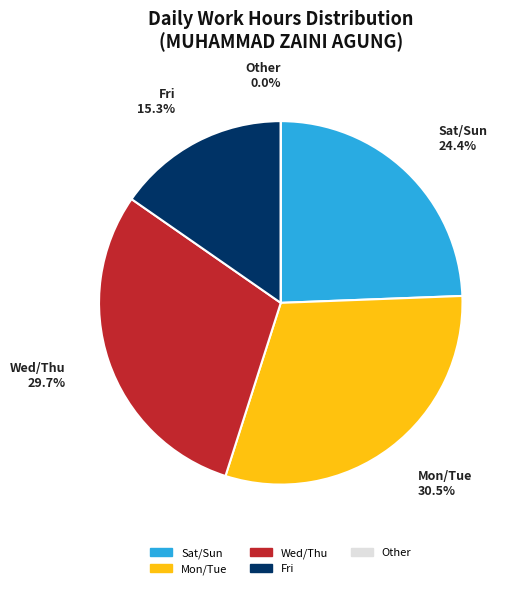

True or false: 23-Wed accounts for 14% of the total.

False